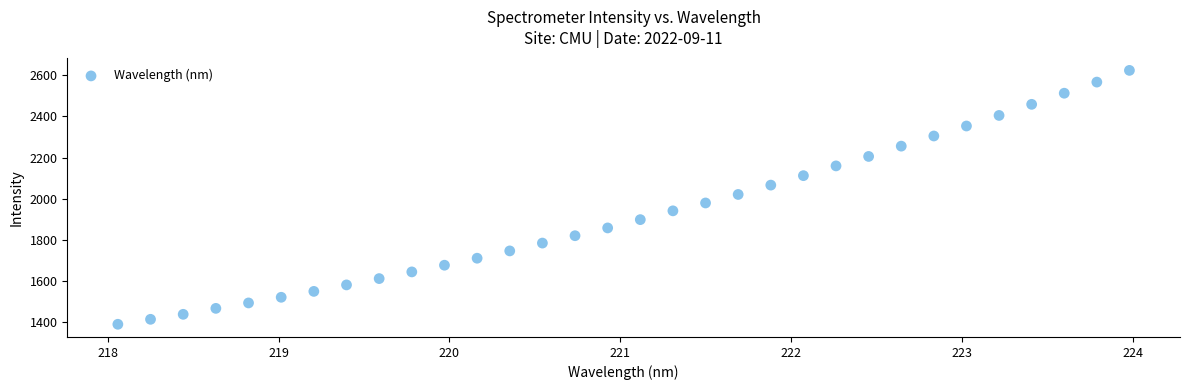

What is the range of X values (max minus min)?

5.9